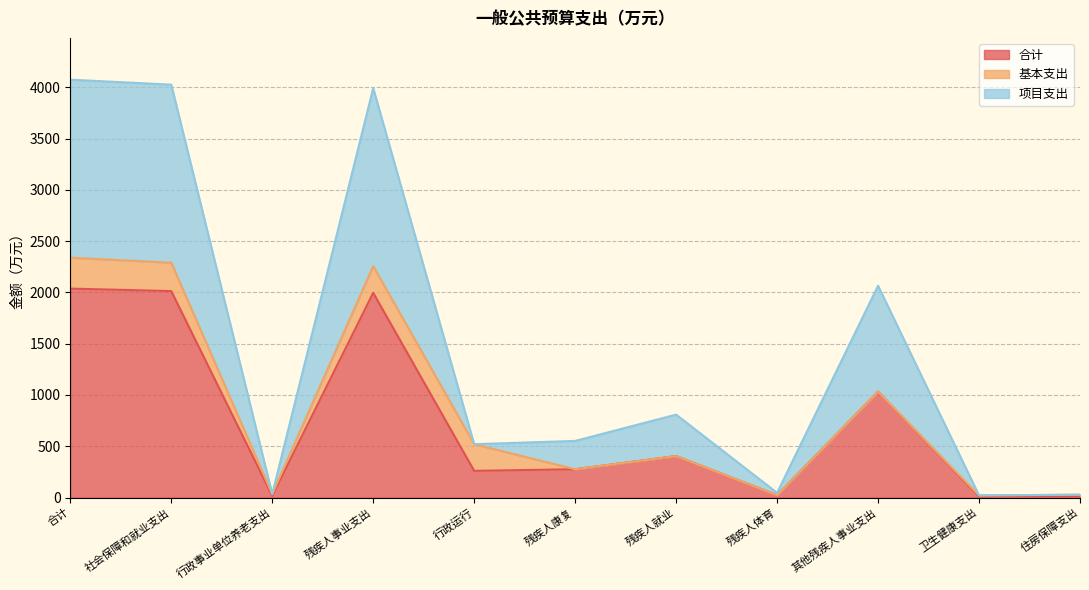

How many interior local peaks does the 合计 series have?

3